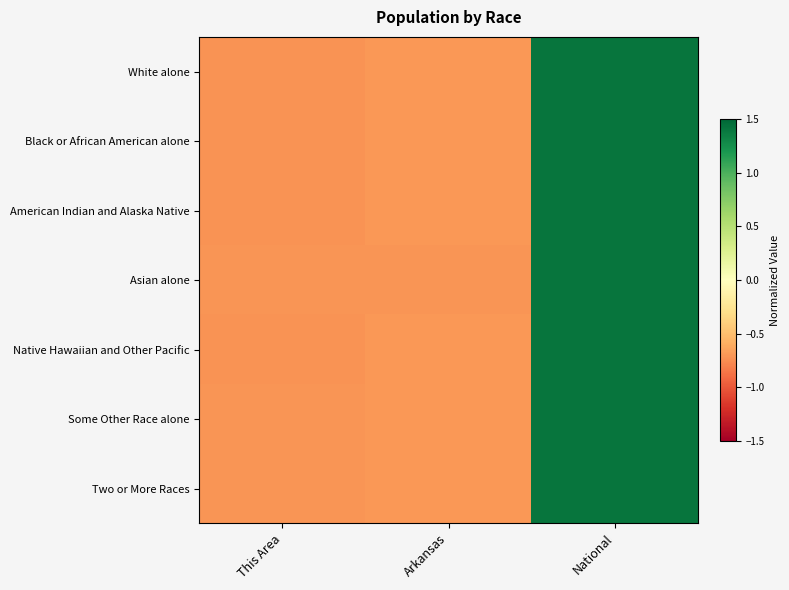

Reading left to right, list all the values displayed in this chart.

White alone: This Area=-0.7	Arkansas=-0.7	National=1.4
Black or African American alone: This Area=-0.7	Arkansas=-0.7	National=1.4
American Indian and Alaska Native: This Area=-0.7	Arkansas=-0.7	National=1.4
Asian alone: This Area=-0.7	Arkansas=-0.7	National=1.4
Native Hawaiian and Other Pacific: This Area=-0.7	Arkansas=-0.7	National=1.4
Some Other Race alone: This Area=-0.7	Arkansas=-0.7	National=1.4
Two or More Races: This Area=-0.7	Arkansas=-0.7	National=1.4